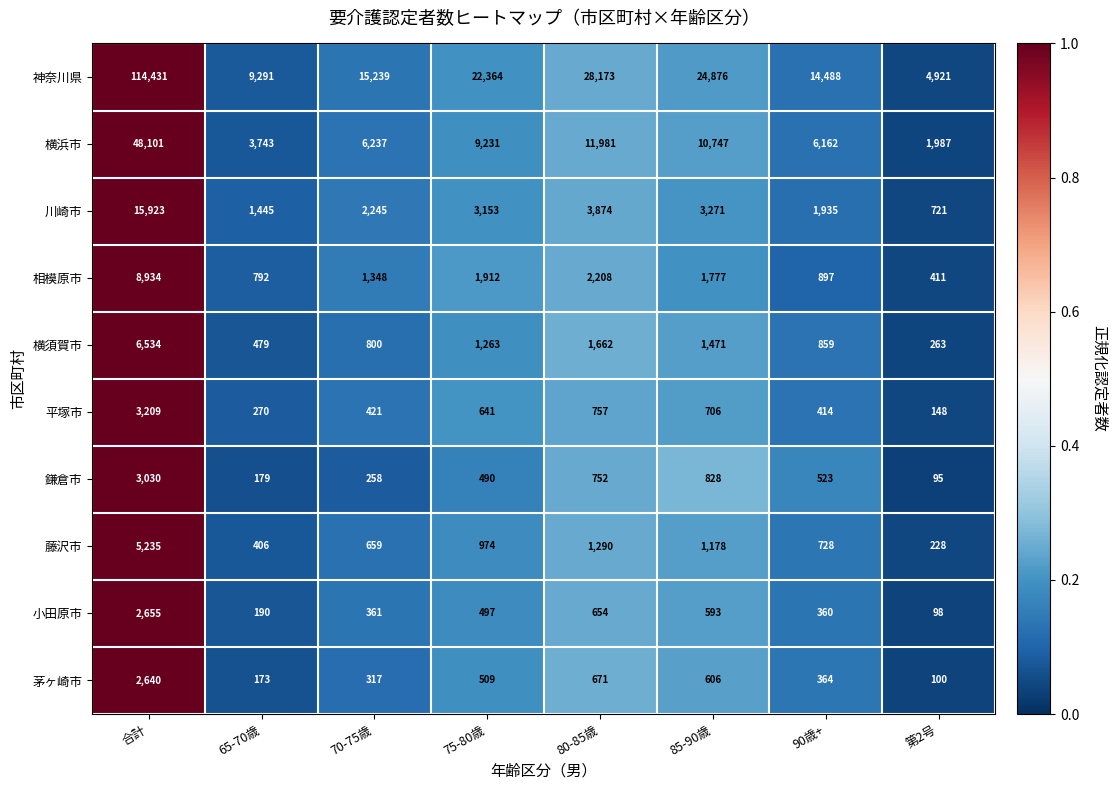

How many distinct data groups are displayed?

10